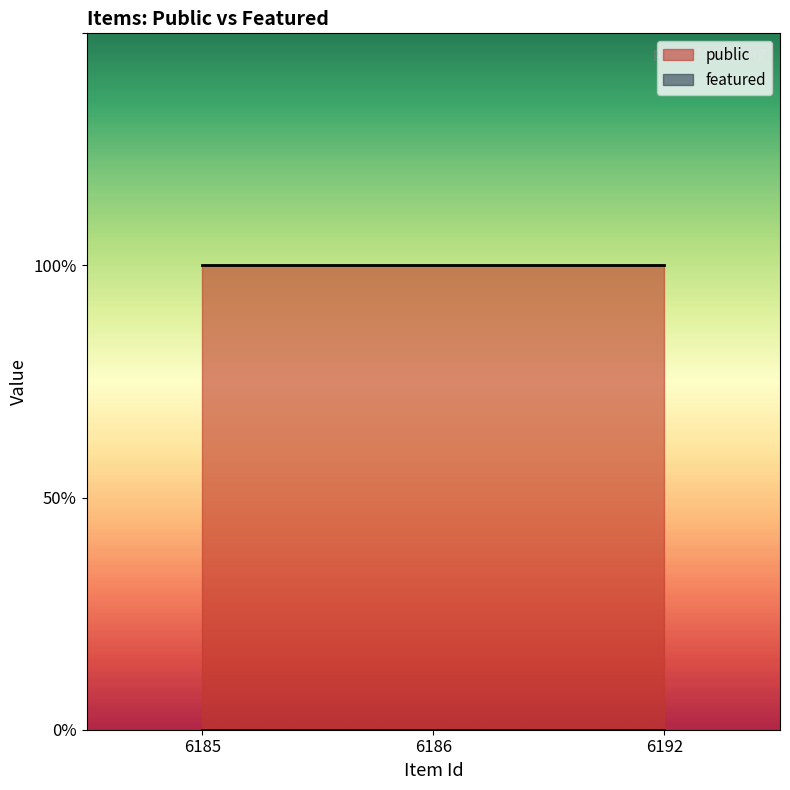

Does the chart have visible grid lines?

No